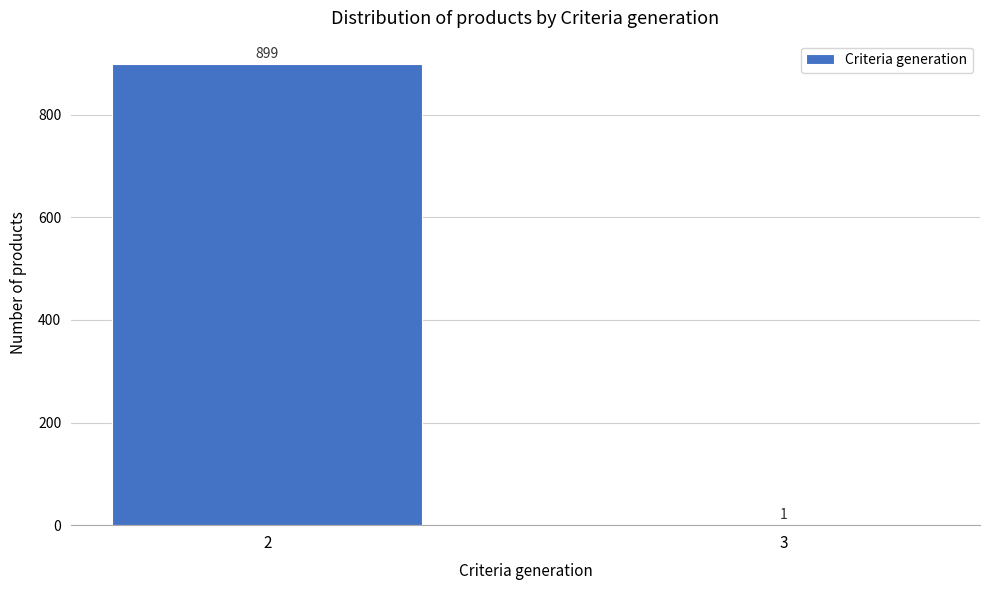

Reading left to right, transcribe all the data shown in this chart.

2=899	3=1